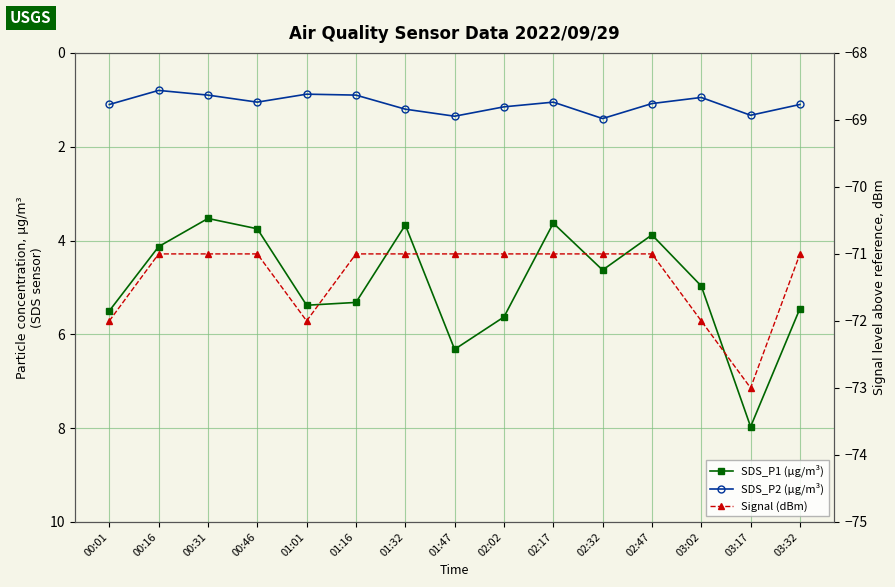

Count the number of categories in the chart.

15